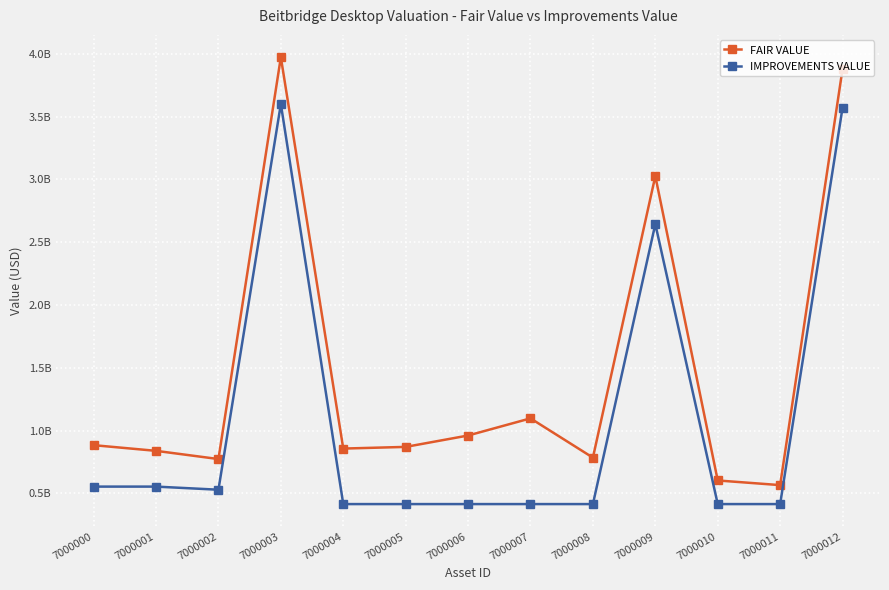

What value does the IMPROVEMENTS VALUE series have at 7000011?

415002949.4